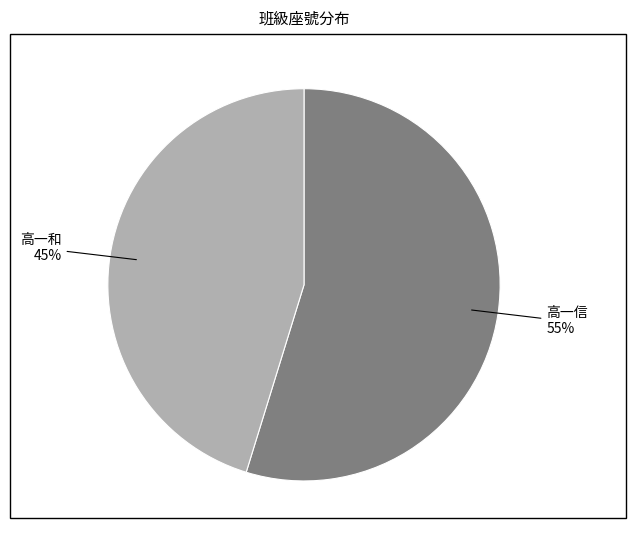

Does any single category account for the majority?

Yes